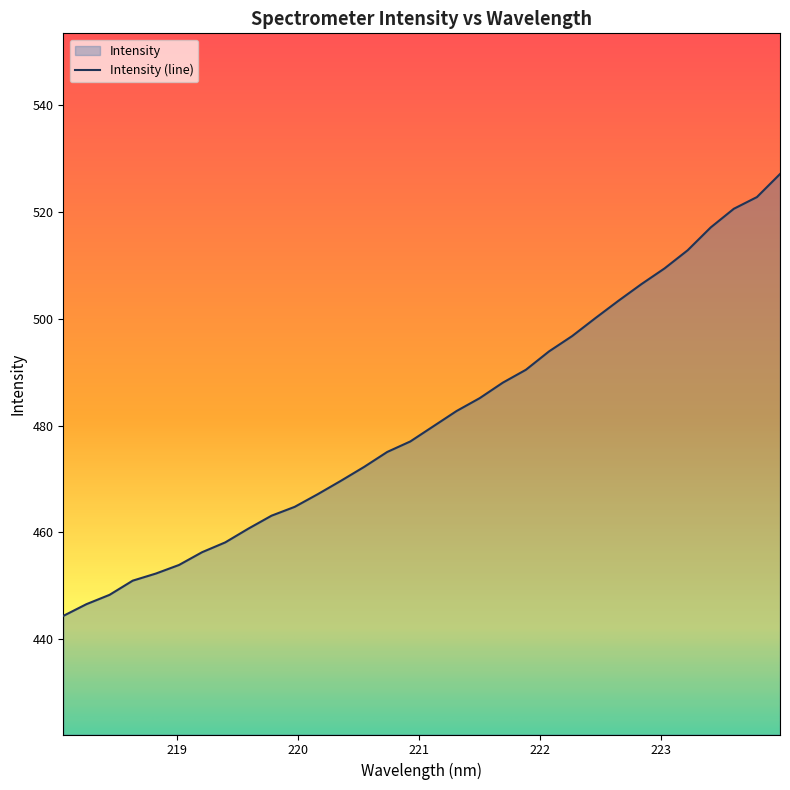

What is the difference between the maximum and minimum values?

82.8